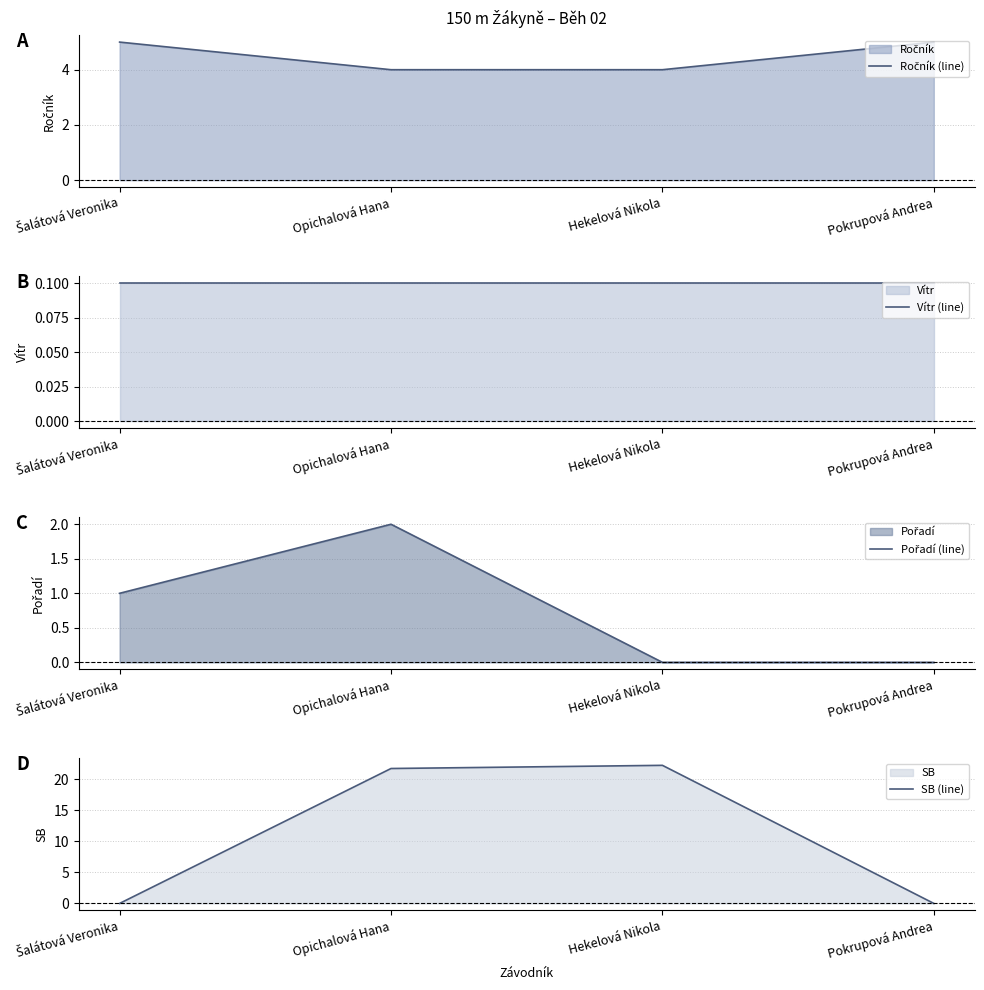

Where is the first local maximum for SB (line)?

Hekelová Nikola